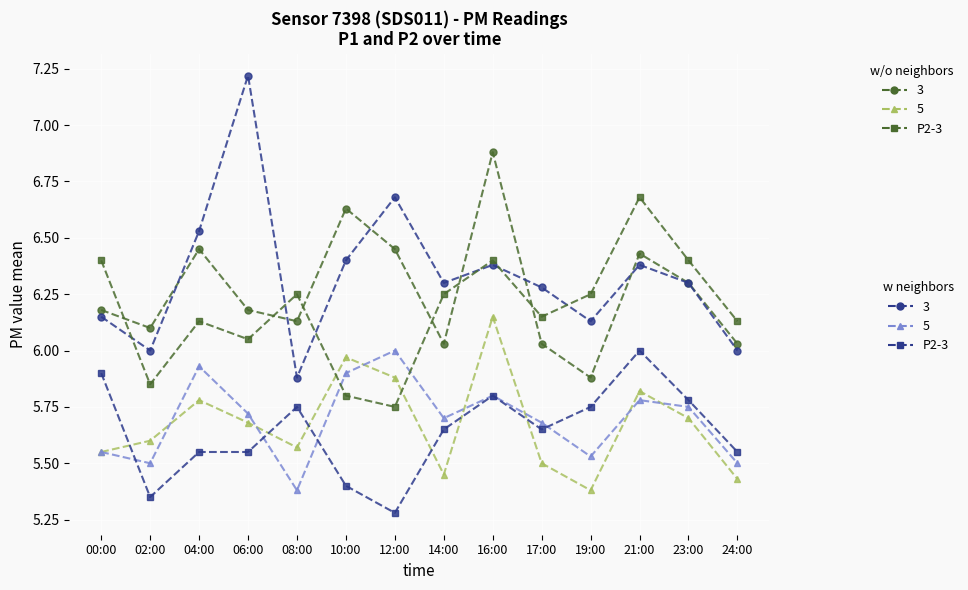

At which category does the chart reach its minimum across all series?

12:00